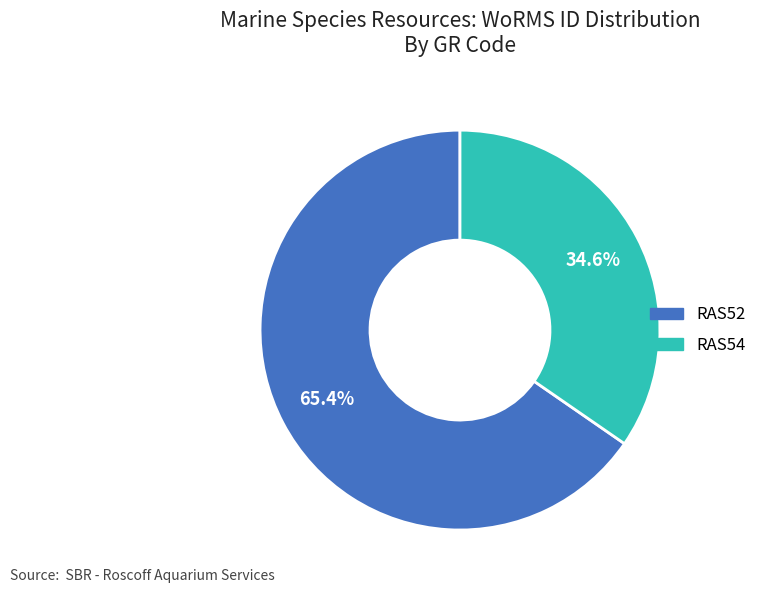

Is the sum of RAS52 and RAS54 greater than half?

Yes